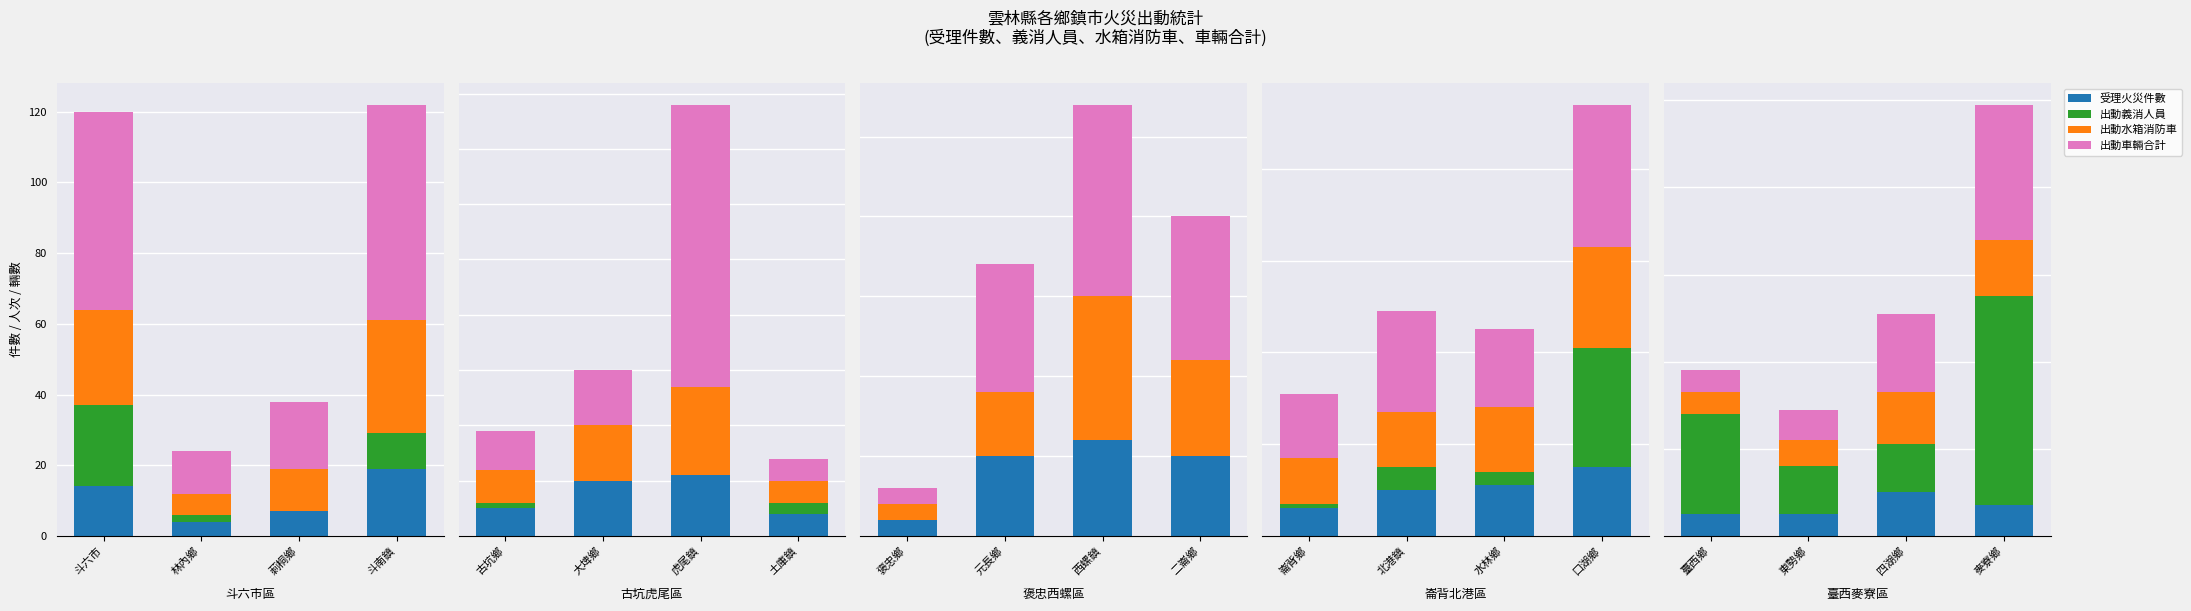

Rank the series at 斗六市 from highest to lowest value.

出動車輛合計, 出動水箱消防車, 出動義消人員, 受理火災件數